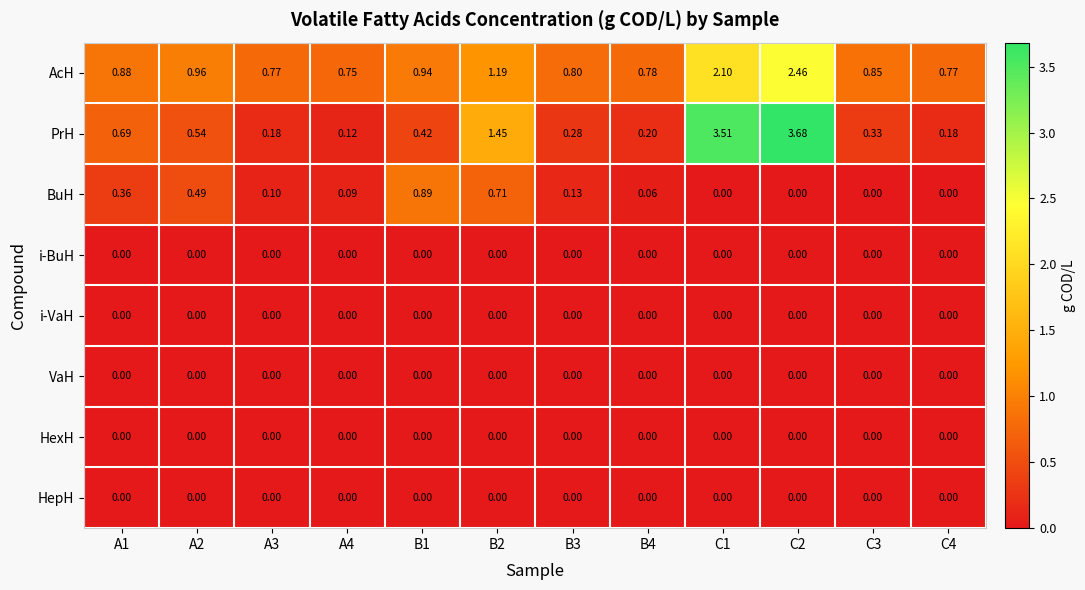

Between A3 and B1, which series saw the biggest shift?

BuH